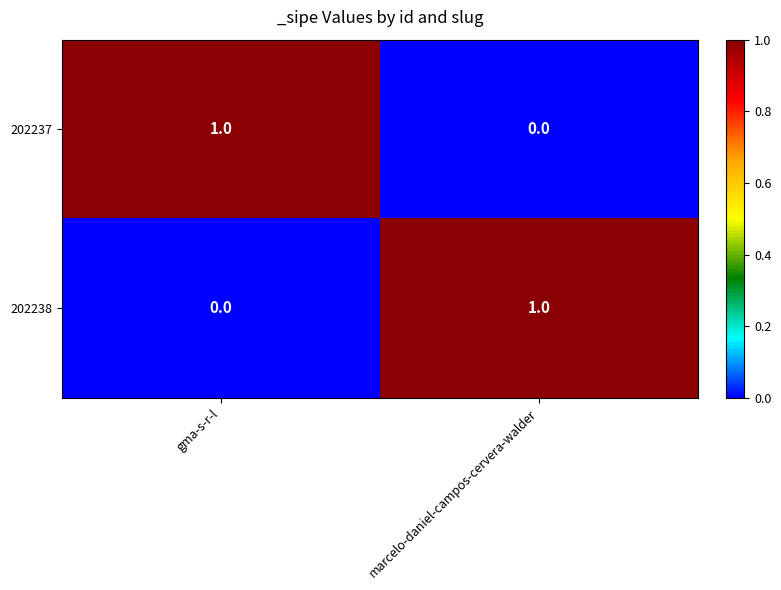

The 202237 series shows 1 at gma-s-r-l. True or false?

True